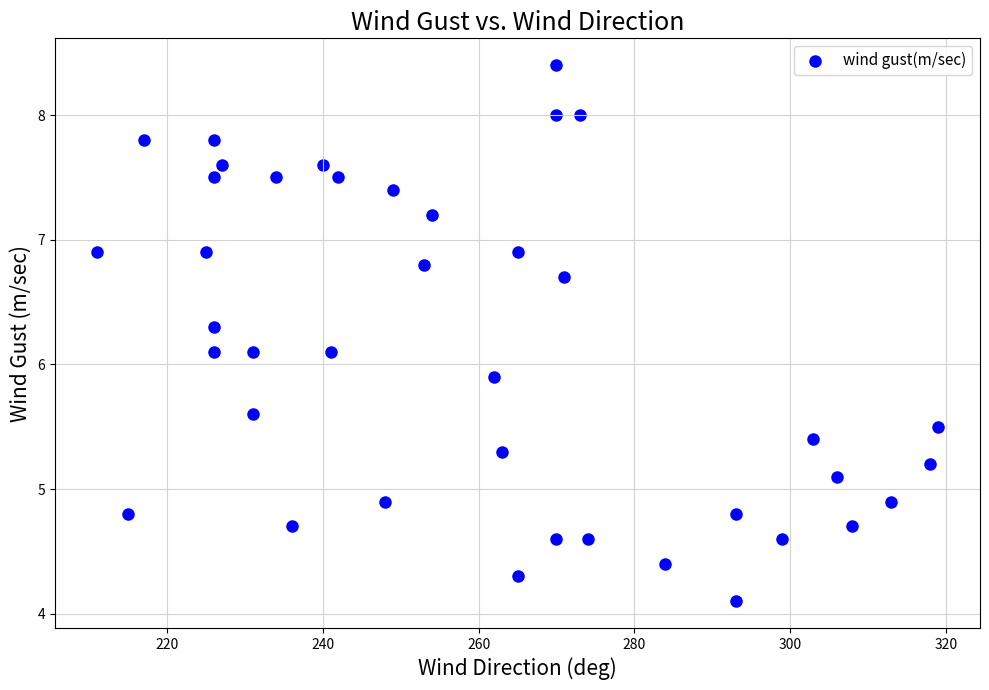

What is the range of X values (max minus min)?

108.0